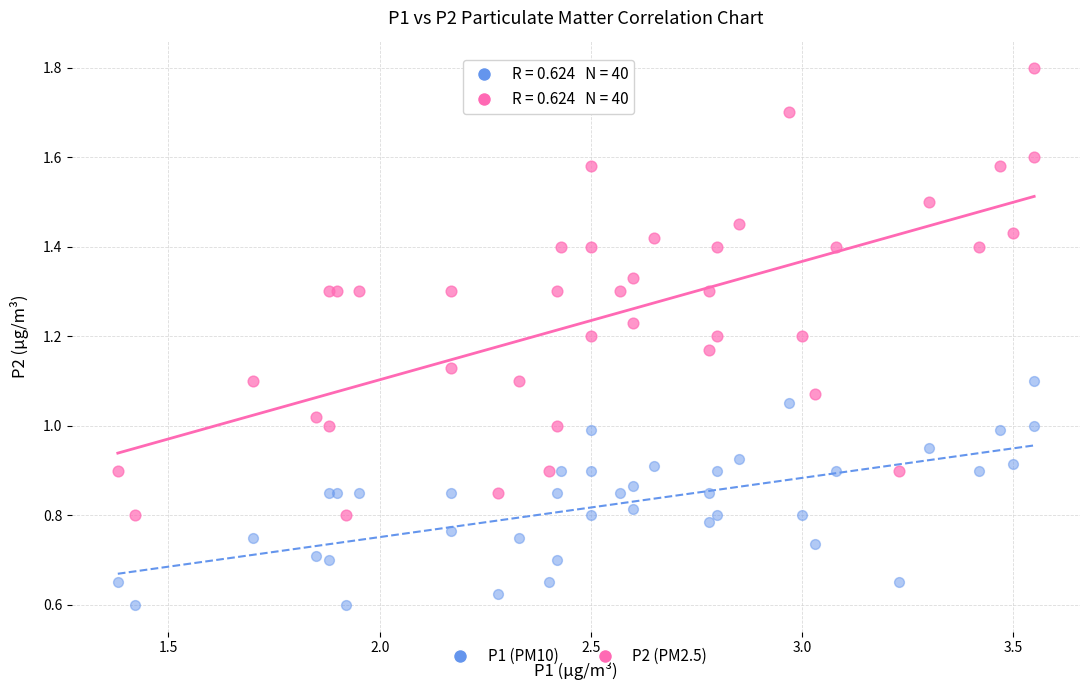

Which series contains the highest Y value?

P2 (PM2.5)